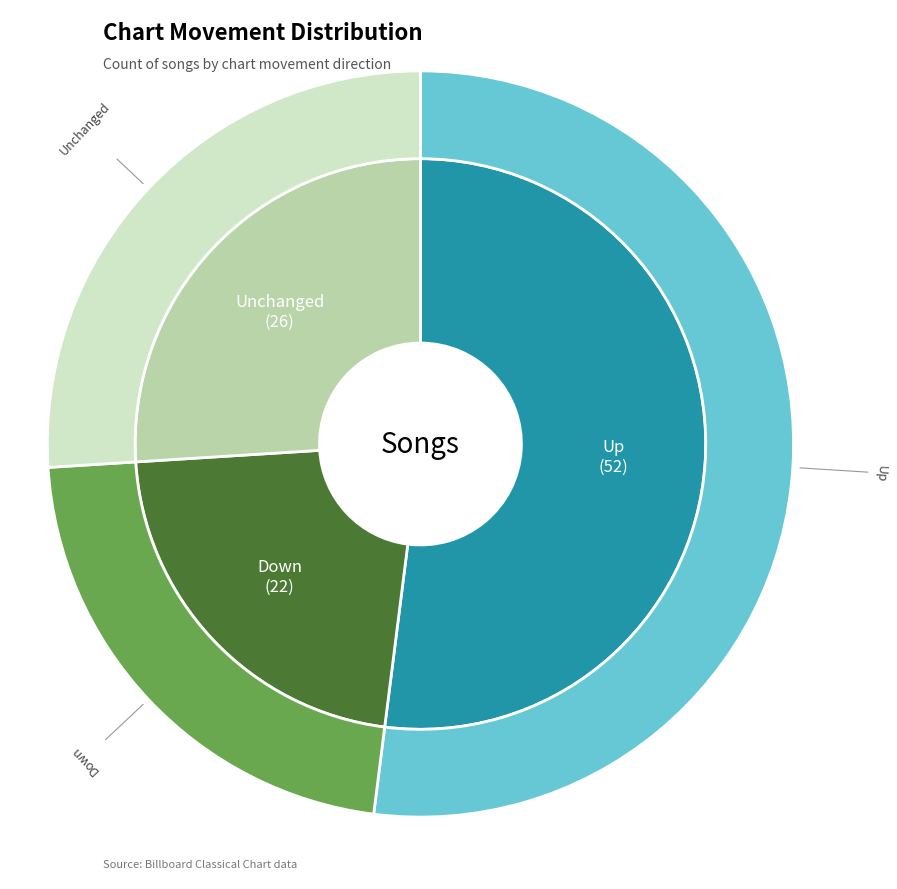

Count the number of slices in the pie.

3